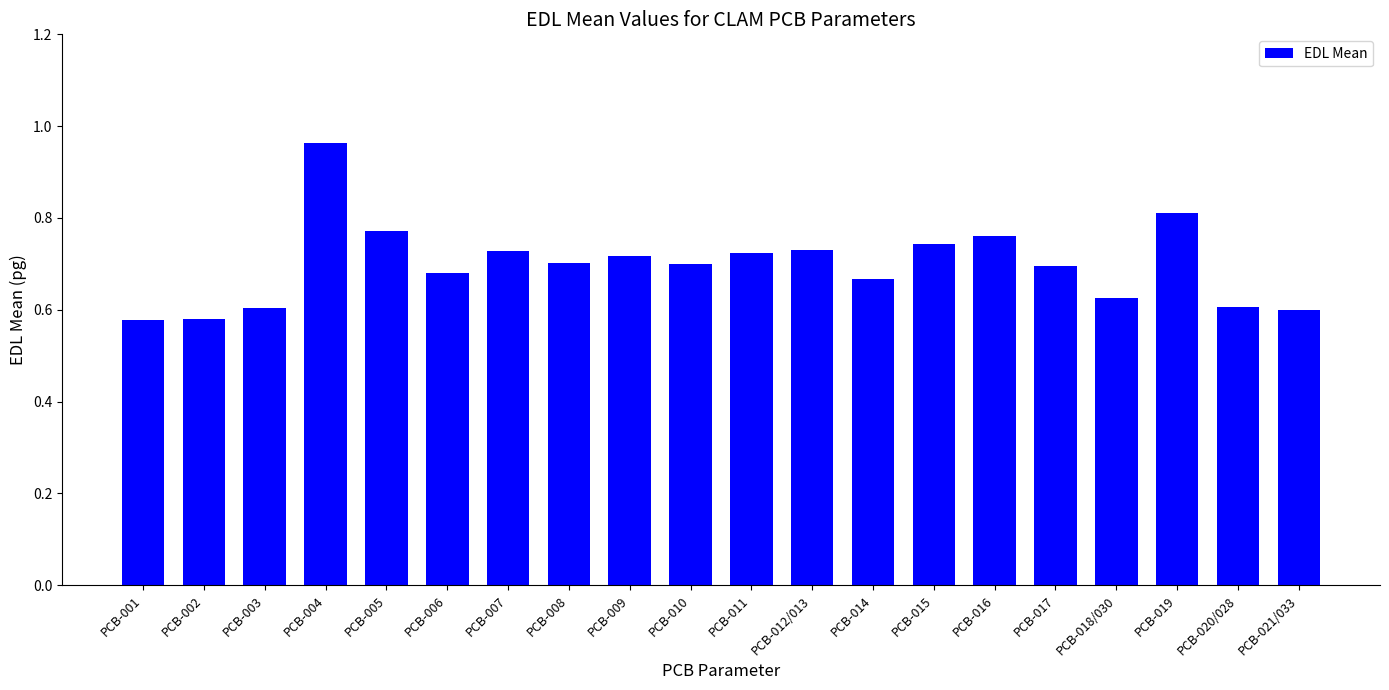

What is the label of the 1st bar from the right?

PCB-021/033